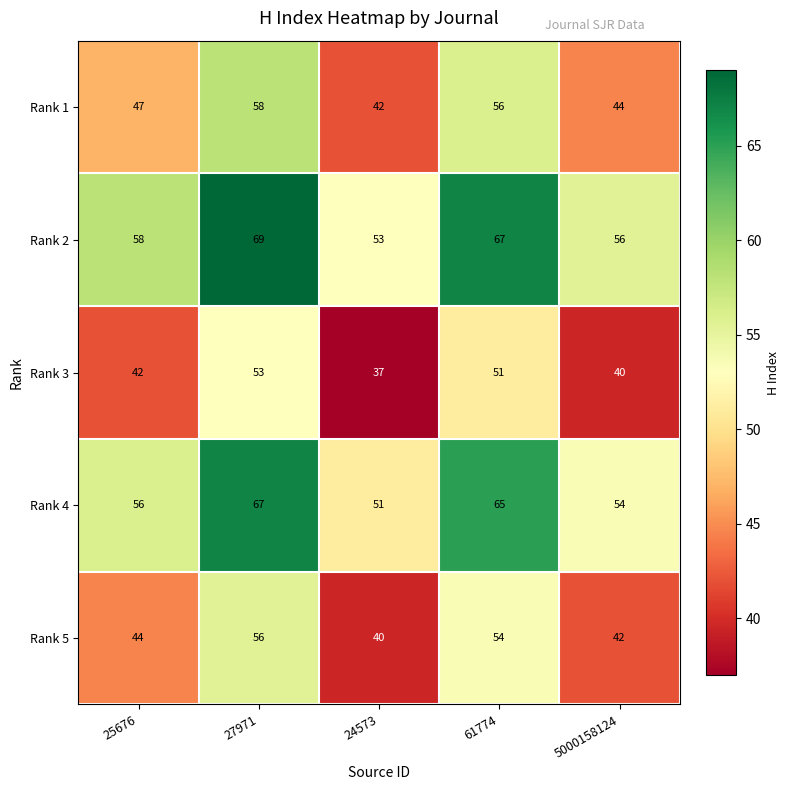

At how many categories does at least one series exceed 42?

5